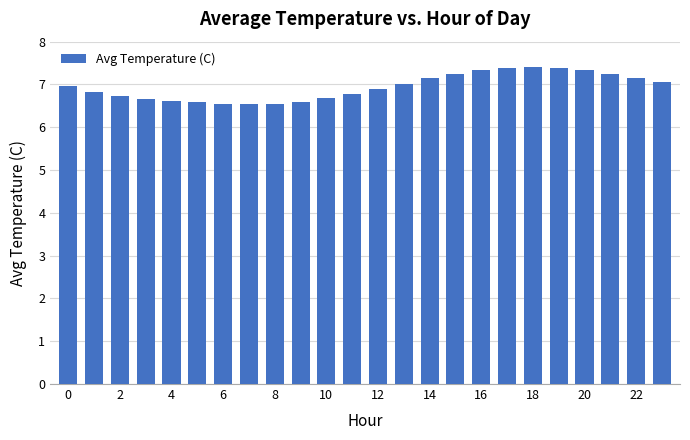

What is the smallest value displayed?

6.5